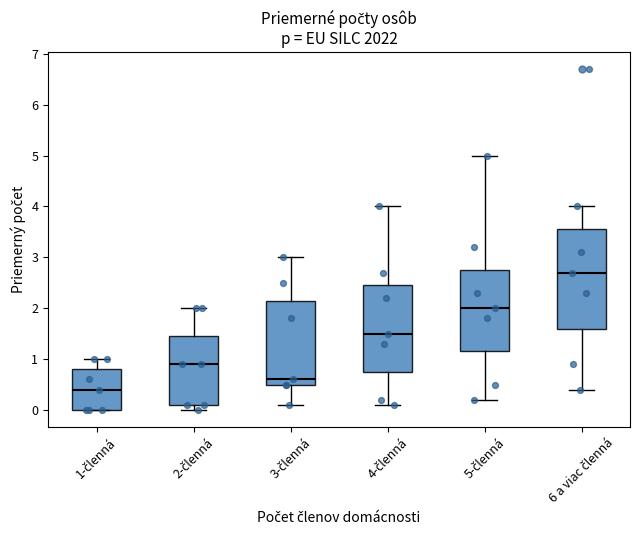

Reading left to right, read every box against the y-axis: the position of its median line, the range the box covers, and the ends of its whiskers. The values are not printed on the chart, so give them approximately, as read against the axis.

1-členná: median 0.4, box 0.0 to 0.8, whiskers 0.0 to 1.0
2-členná: median 0.9, box 0.1 to 1.5, whiskers 0.0 to 2.0
3-členná: median 0.6, box 0.5 to 2.2, whiskers 0.1 to 3.0
4-členná: median 1.5, box 0.8 to 2.5, whiskers 0.1 to 4.0
5-členná: median 2.0, box 1.2 to 2.8, whiskers 0.2 to 5.0
6 a viac členná: median 2.7, box 1.6 to 3.6, whiskers 0.4 to 4.0